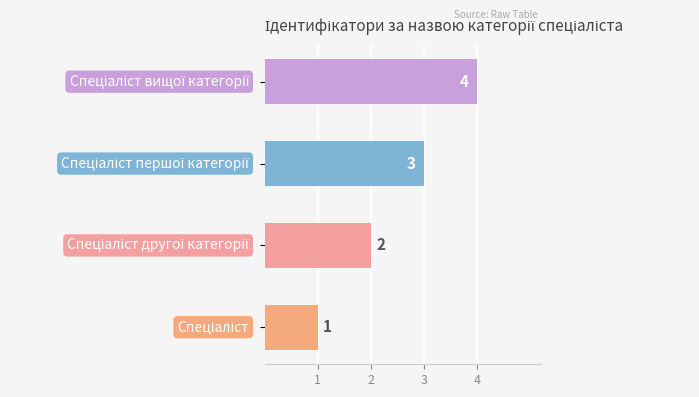

What is the maximum value shown in the chart?

4